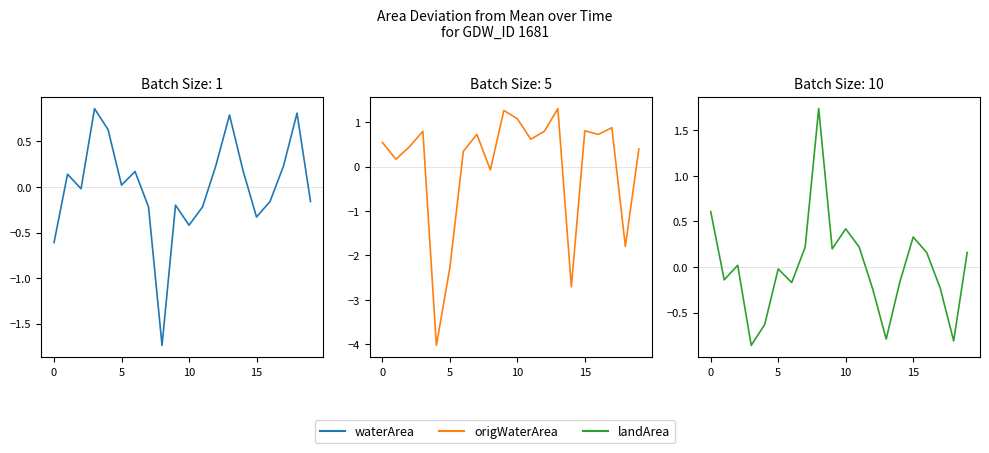

What is the minimum value for landArea?

-0.9